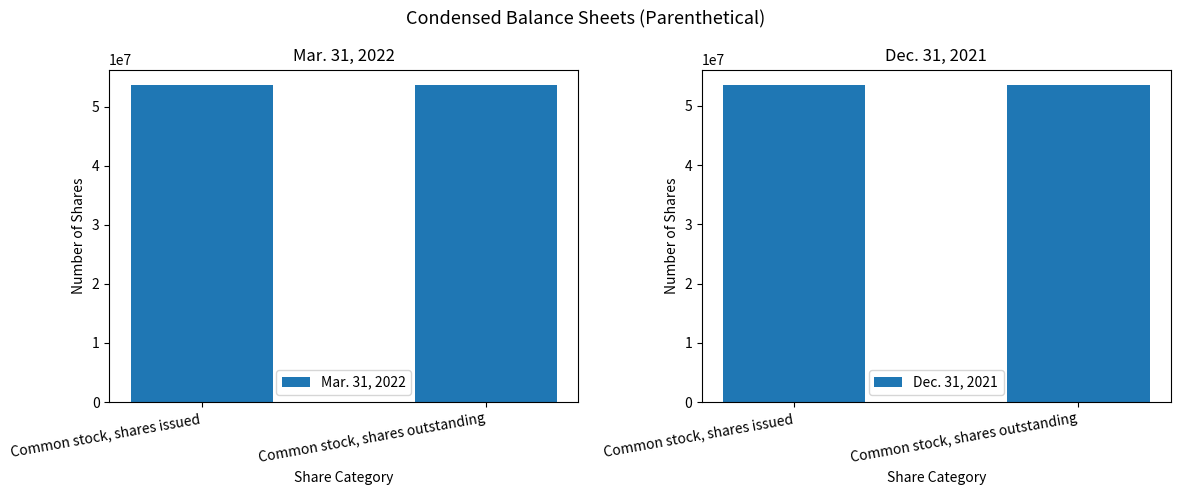

What is the maximum value for Mar. 31, 2022?

53591225